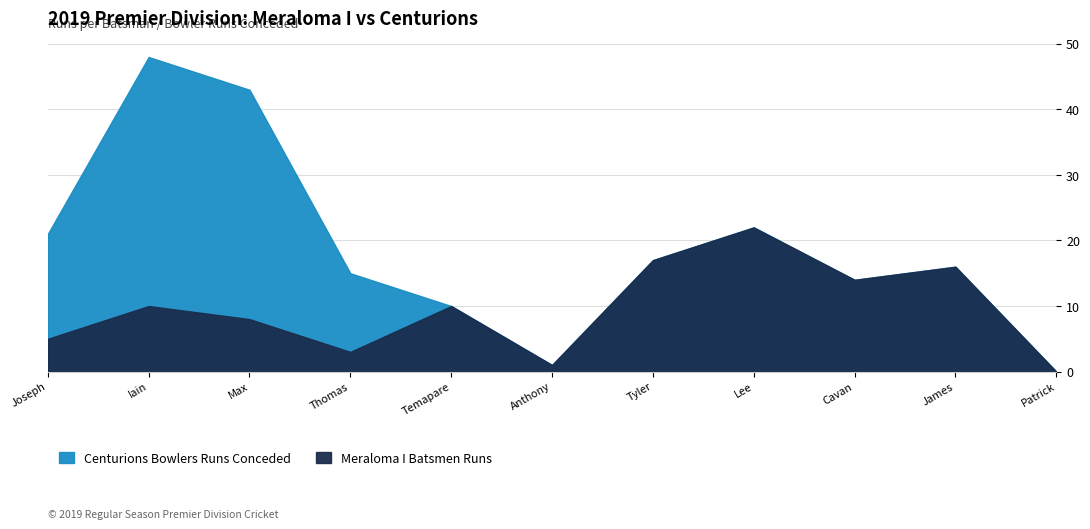

At how many categories does at least one series exceed 5?

9